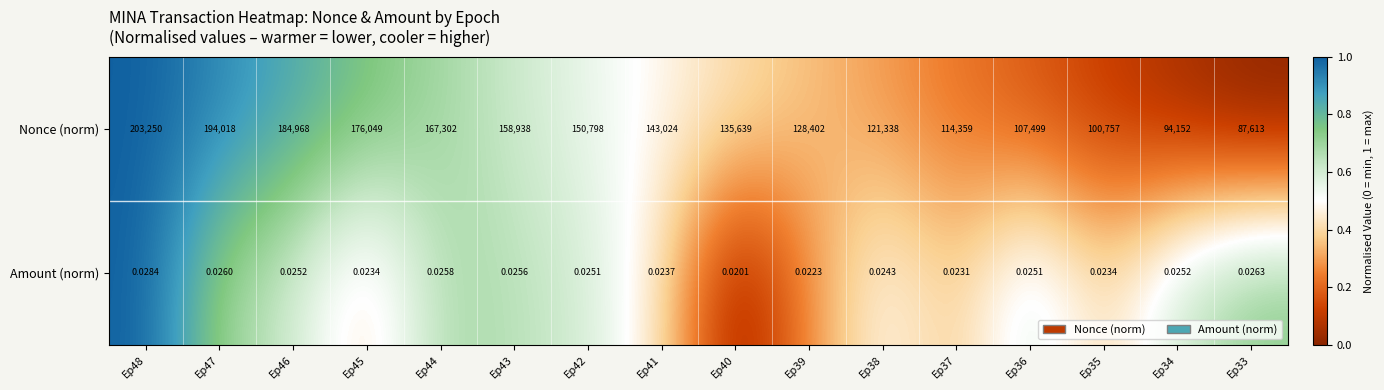

How many distinct data groups are displayed?

2